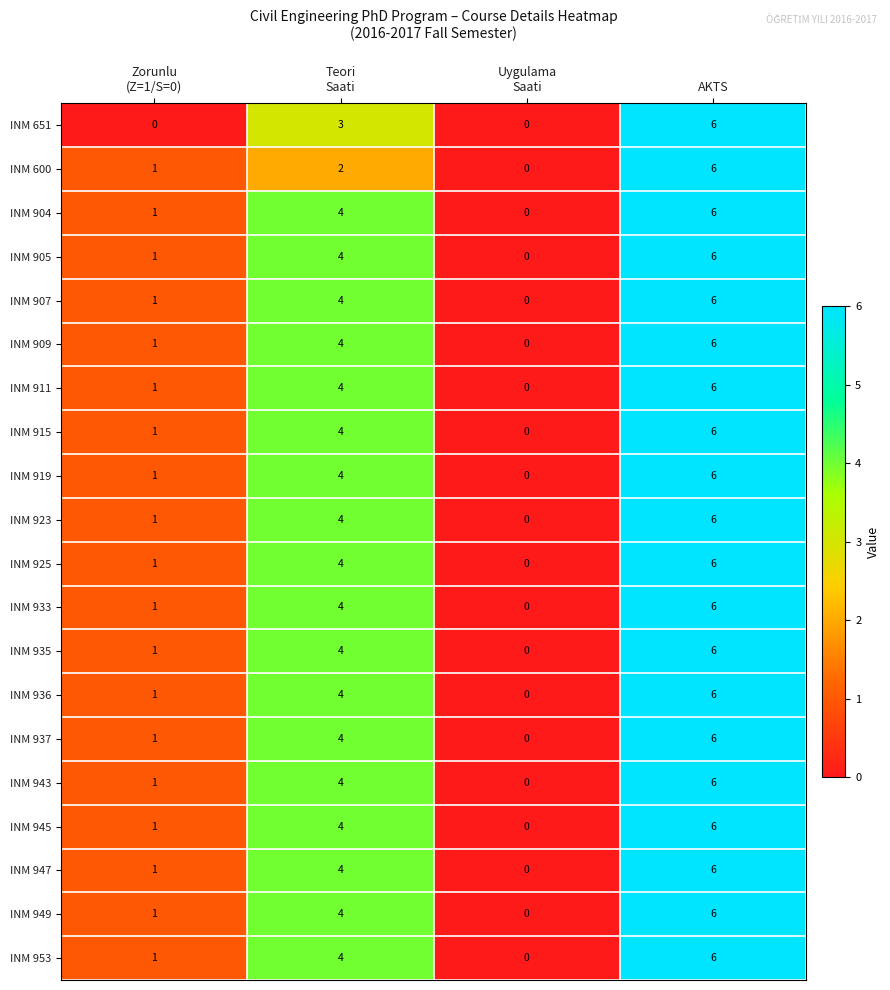

How many positive values does the INM 943 series have?

3